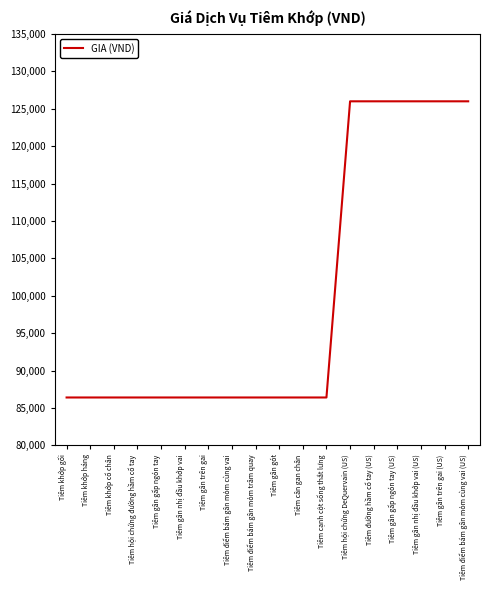

What is the greatest value displayed?

126000